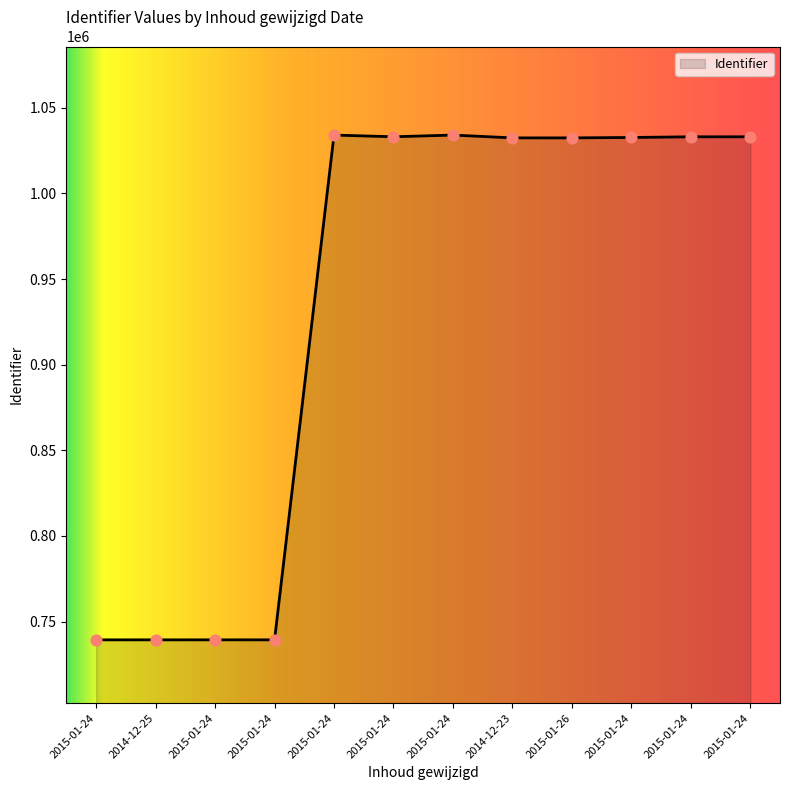

What is the ratio of the value at 2015-01-24 to the value at 2015-01-24?

1.4